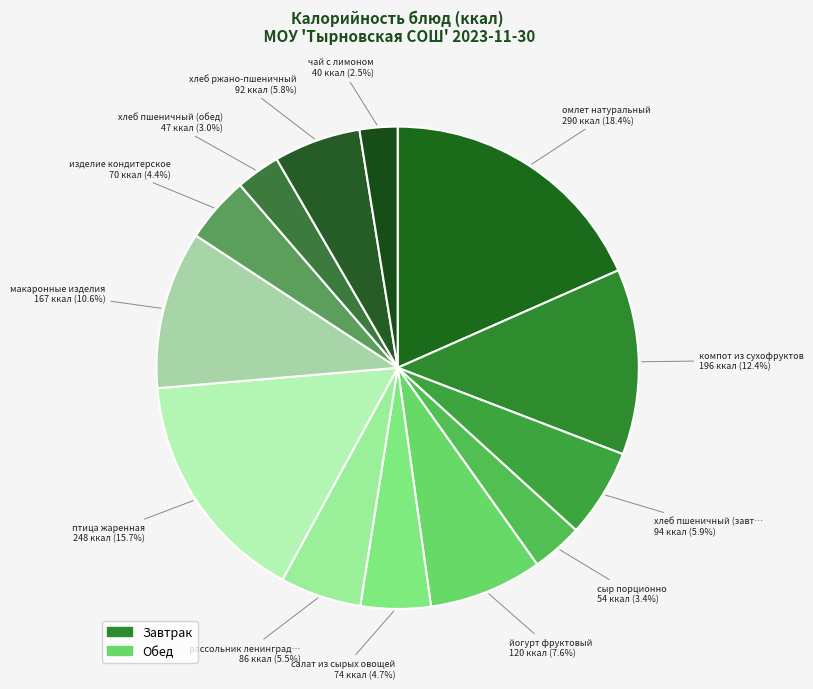

What is the largest slice in the pie chart?

омлет натуральный